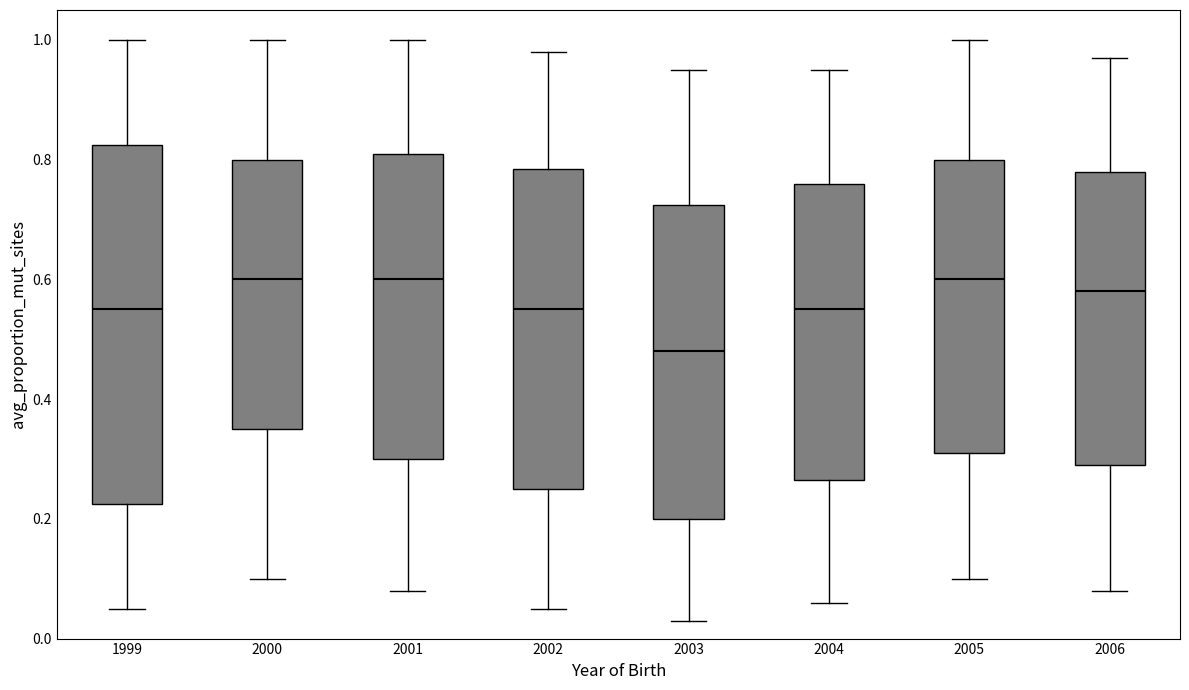

Reading left to right, transcribe this box plot: for each box, give where its median line is, the range the box spans, and where its two whiskers end, as read against the y-axis. The values are not printed on the chart, so give them approximately, as read against the axis.

1999: median 0.56, box 0.22 to 0.82, whiskers 0.06 to 1.00
2000: median 0.60, box 0.36 to 0.80, whiskers 0.10 to 1.00
2001: median 0.60, box 0.30 to 0.82, whiskers 0.08 to 1.00
2002: median 0.56, box 0.26 to 0.78, whiskers 0.06 to 0.98
2003: median 0.48, box 0.20 to 0.72, whiskers 0.04 to 0.96
2004: median 0.56, box 0.26 to 0.76, whiskers 0.06 to 0.96
2005: median 0.60, box 0.32 to 0.80, whiskers 0.10 to 1.00
2006: median 0.58, box 0.30 to 0.78, whiskers 0.08 to 0.98